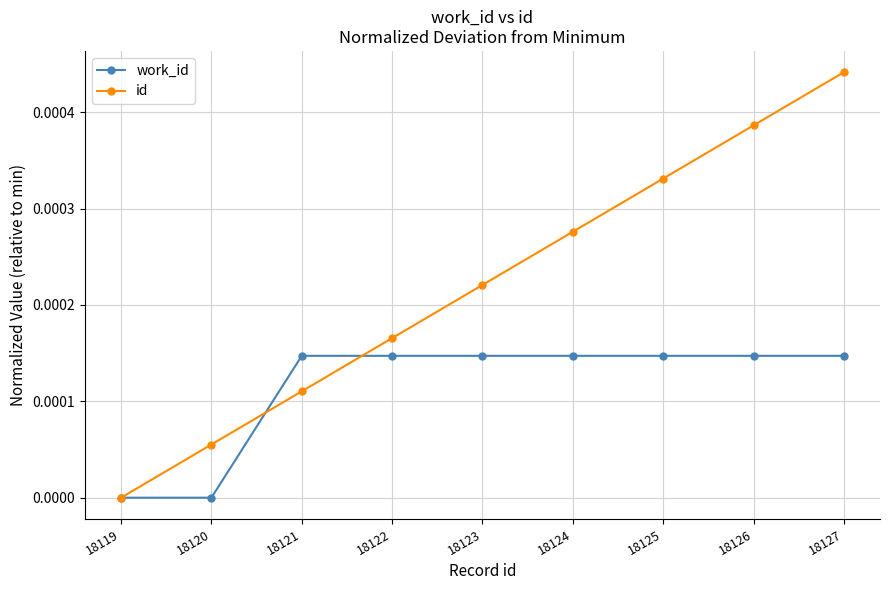

At 18126, list the series in order from smallest to largest.

work_id, id